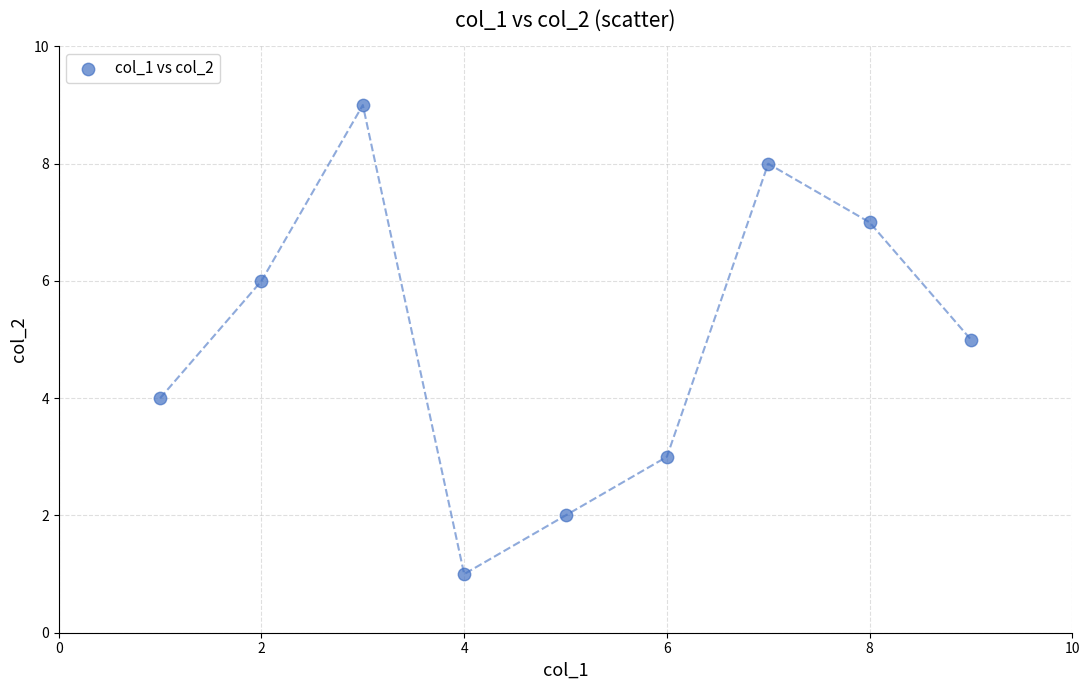

What is the average X value?

5